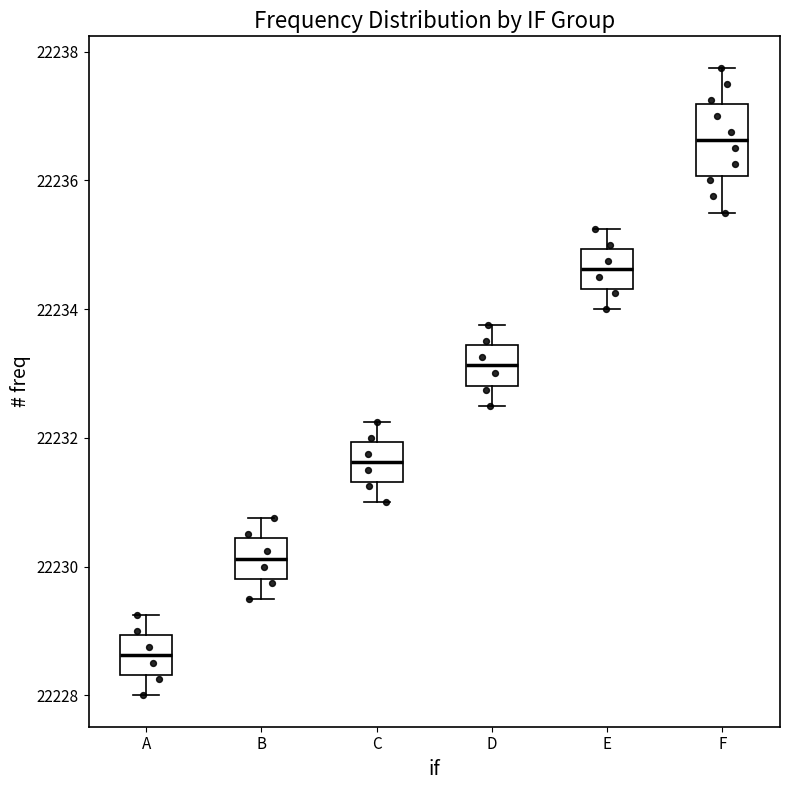

Reading left to right, read every box against the y-axis: the position of its median line, the range the box covers, and the ends of its whiskers. The values are not printed on the chart, so give them approximately, as read against the axis.

A: median 22228.6, box 22228.4 to 22229.0, whiskers 22228.0 to 22229.2
B: median 22230.2, box 22229.8 to 22230.4, whiskers 22229.6 to 22230.8
C: median 22231.6, box 22231.4 to 22232.0, whiskers 22231.0 to 22232.2
D: median 22233.2, box 22232.8 to 22233.4, whiskers 22232.6 to 22233.8
E: median 22234.6, box 22234.4 to 22235.0, whiskers 22234.0 to 22235.2
F: median 22236.6, box 22236.0 to 22237.2, whiskers 22235.6 to 22237.8